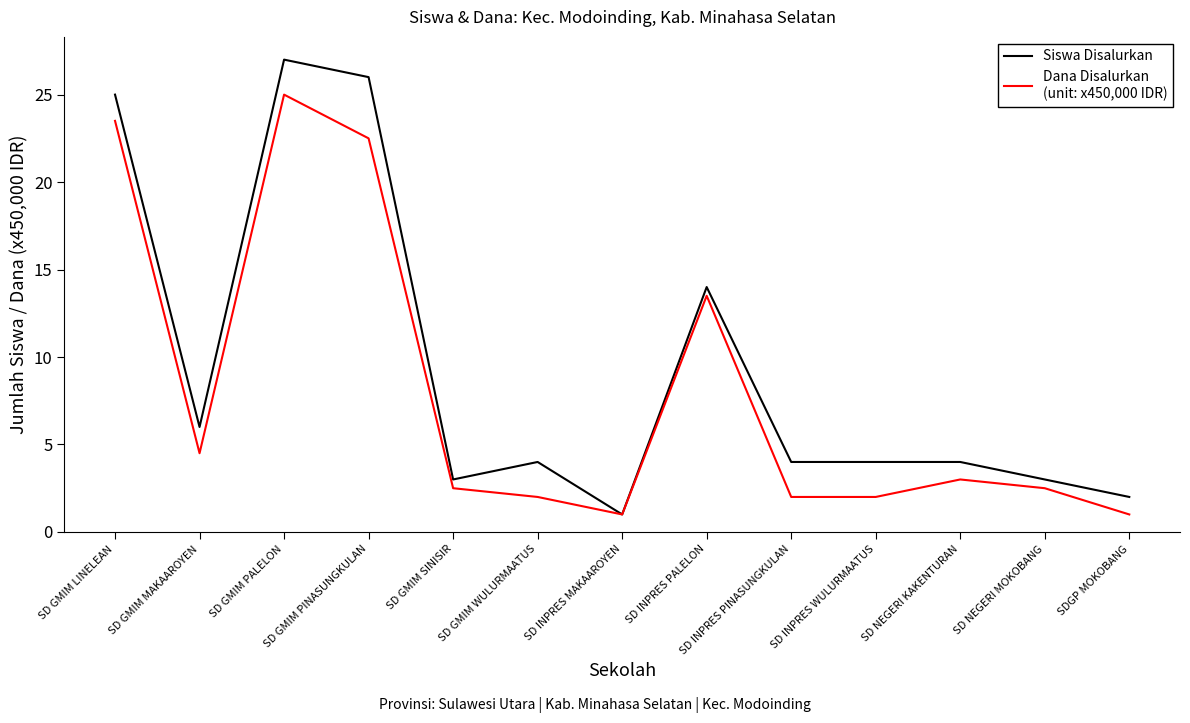

At which category does the chart reach its peak across all series?

SD GMIM PALELON